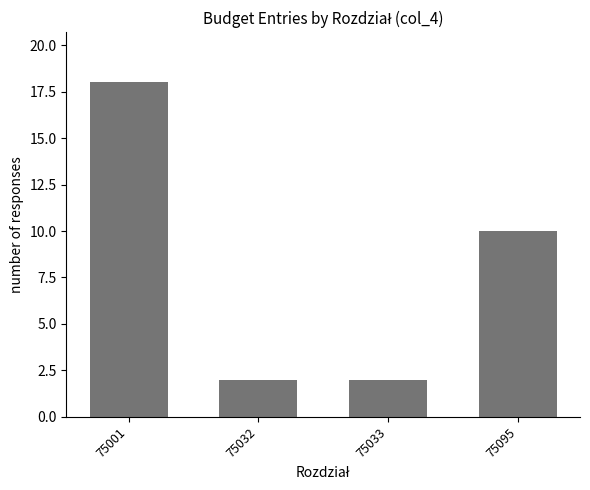

Count the number of data series in this chart.

1